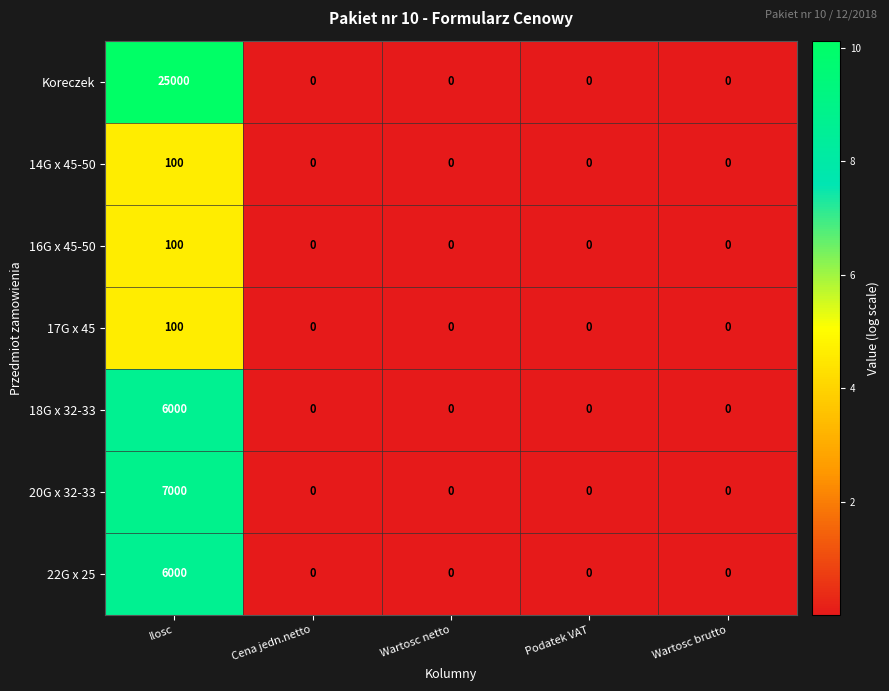

At which category is the sum across all series the highest?

Ilosc